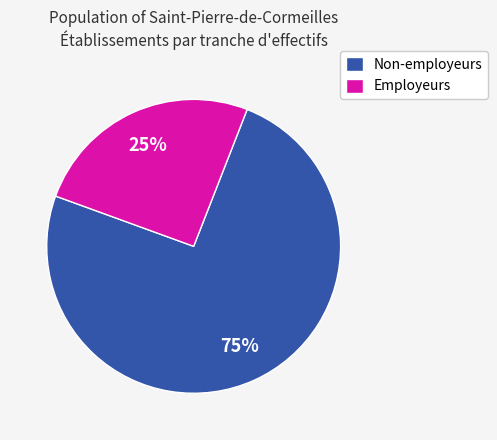

Which slice represents more than half of the pie?

Non-employeurs